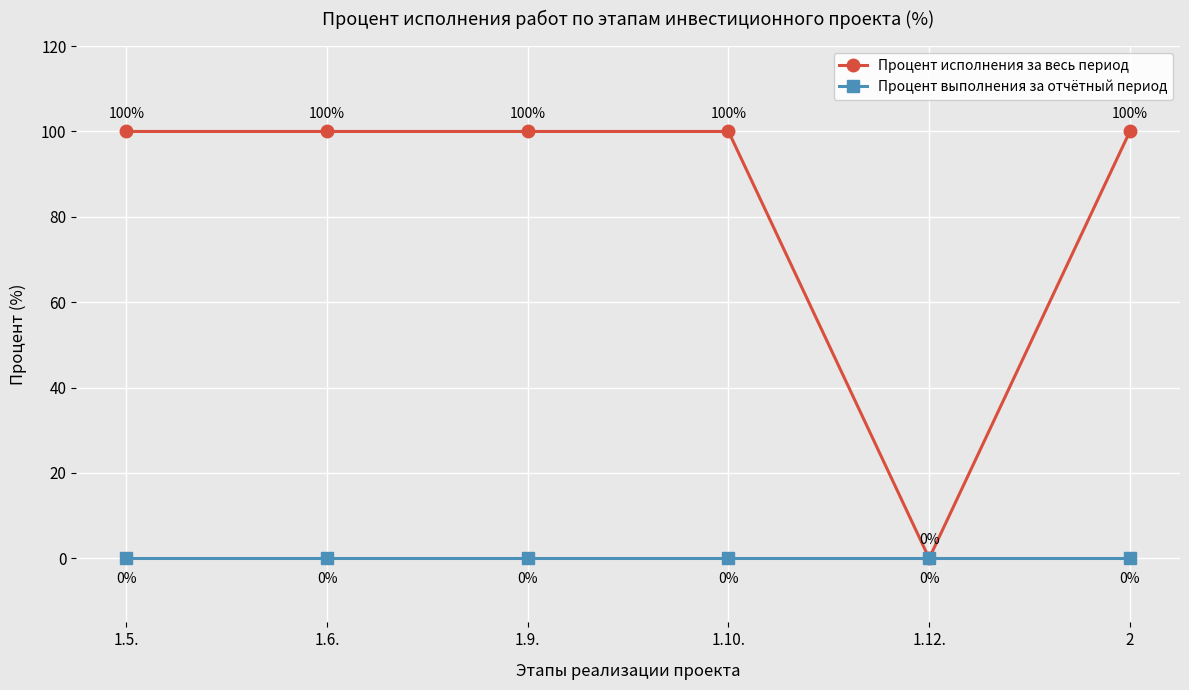

What value does the Процент исполнения за весь период series have at 1.10., to the nearest 5?

100